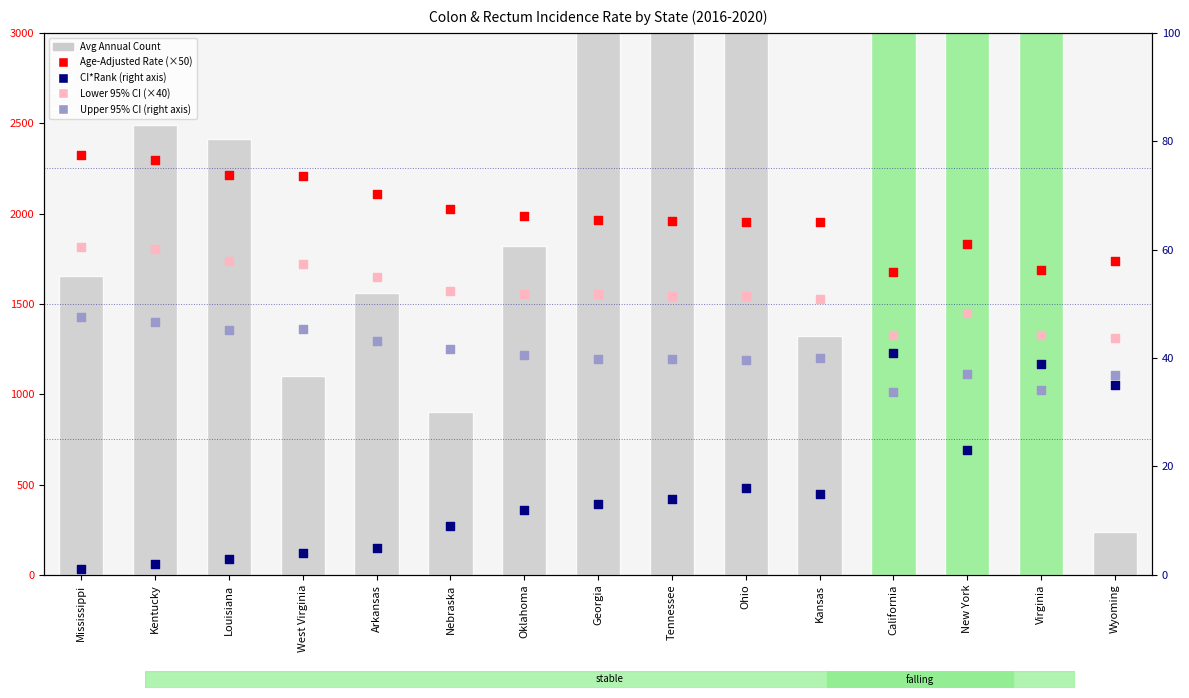

At which category is the sum across all series the highest?

California